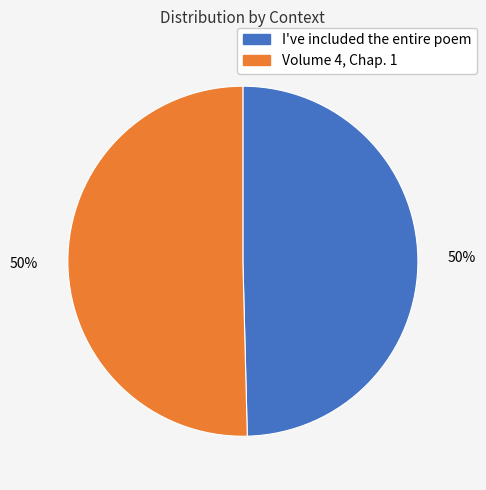

To the nearest percent, what percentage of the pie is Volume 4, Chap. 1?

50%